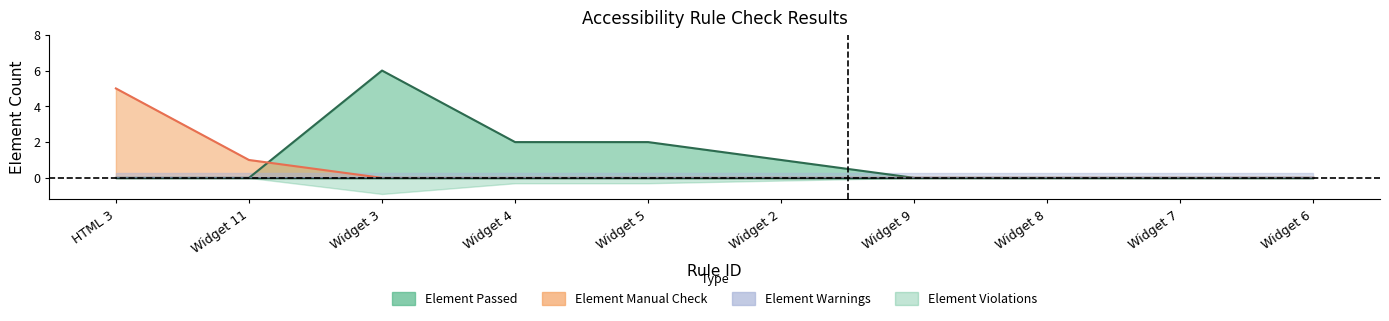

Is it true that Element Manual Check equals 0 at Widget 4?

True